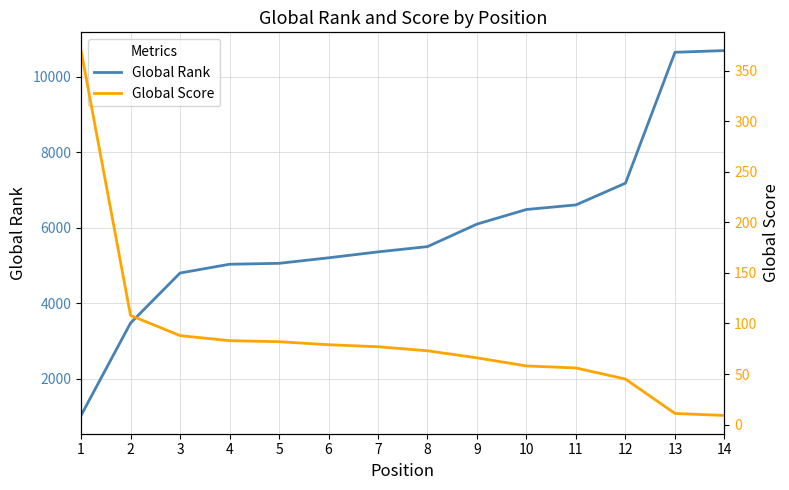

What is the smallest value displayed?

9